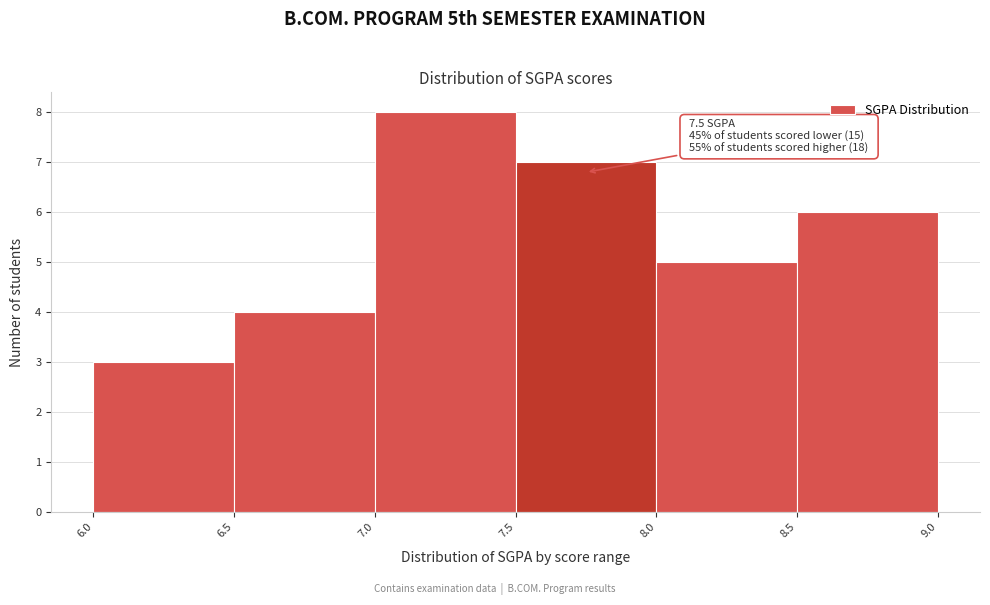

Over which range of the x-axis is the bar tallest?

7.0 to 7.5